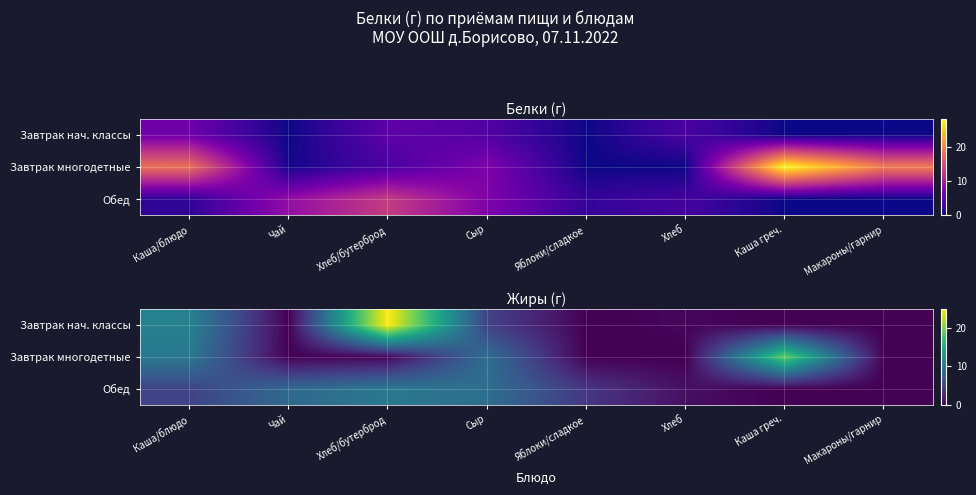

What is the difference between the Обед values at Яблоки/сладкое and Каша/блюдо?

1.0